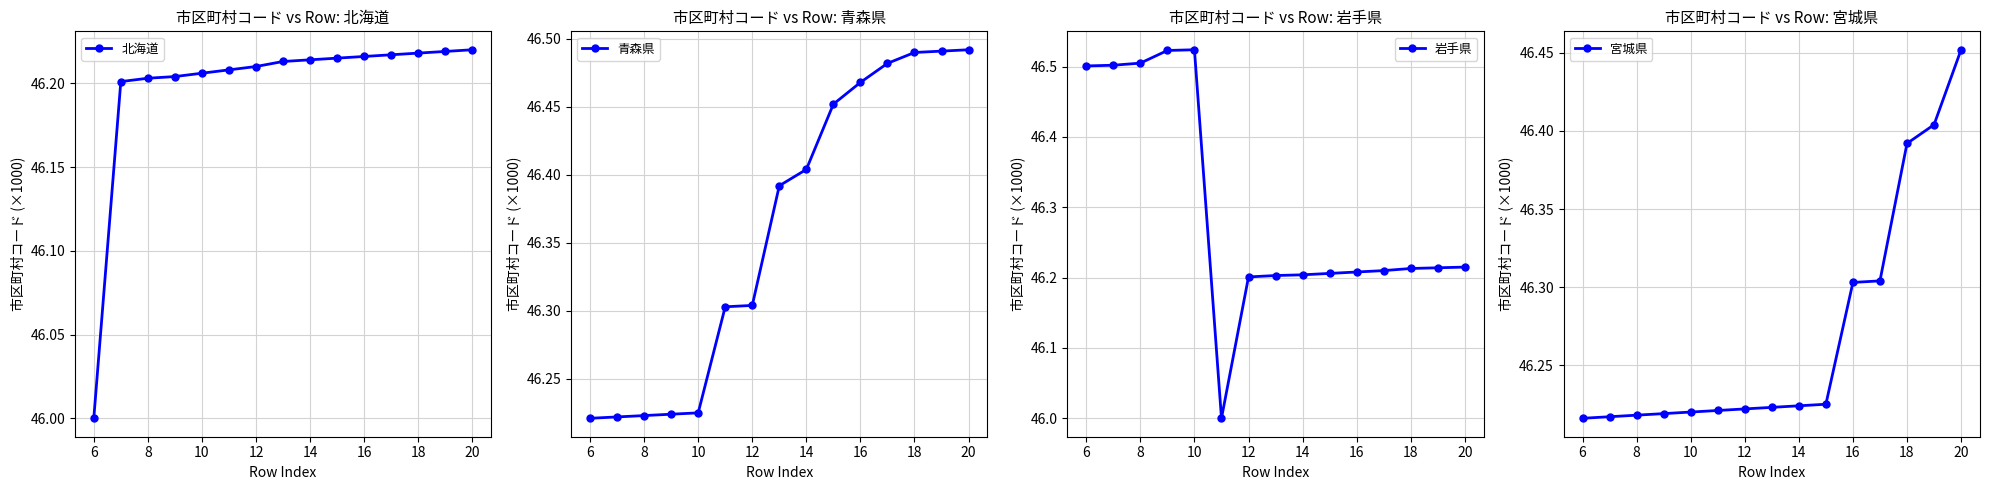

What is the greatest value displayed?

46.5